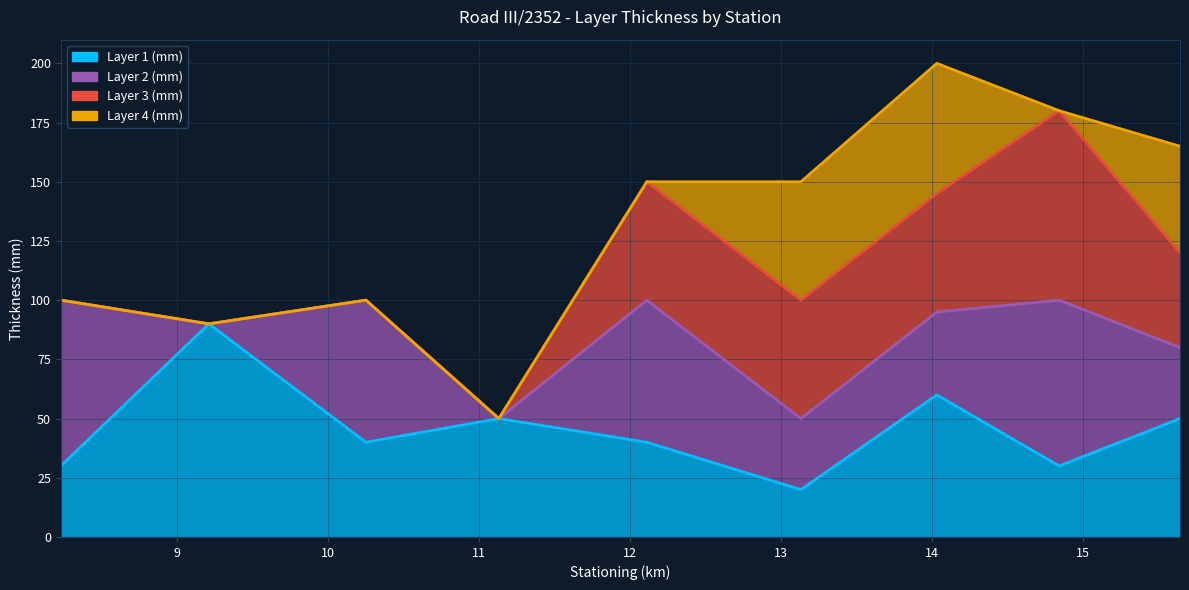

In Layer 4 (mm), how many points are higher than both neighbors (excluding endpoints)?

1